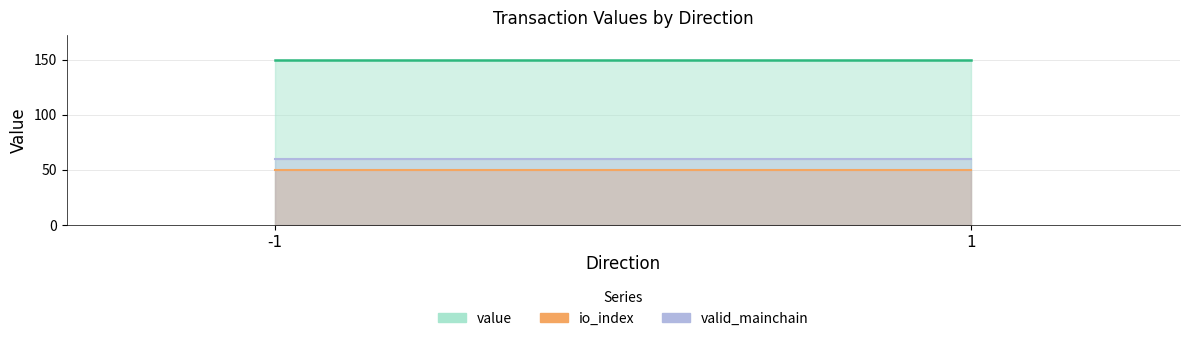

What is the sum of all value values?

299.8